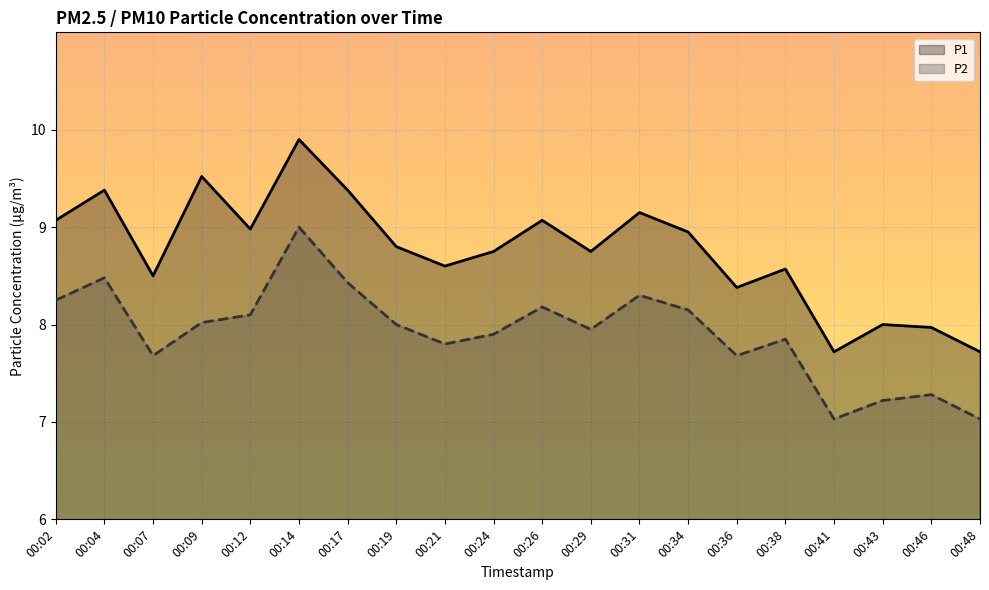

How many data points in P2 are above 8?

9